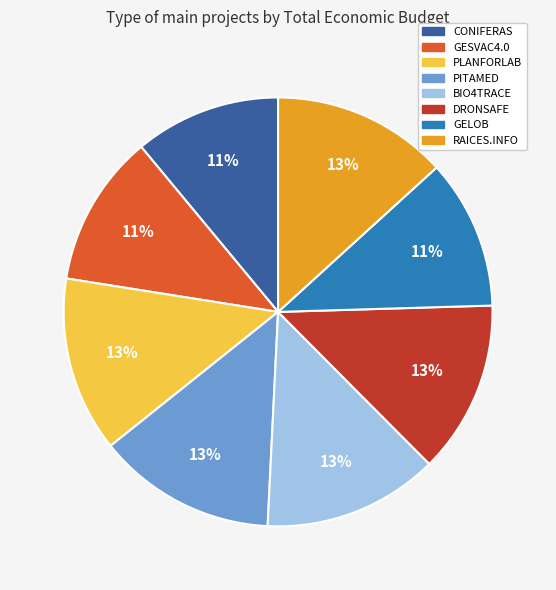

To the nearest percent, what portion does DRONSAFE represent?

13%